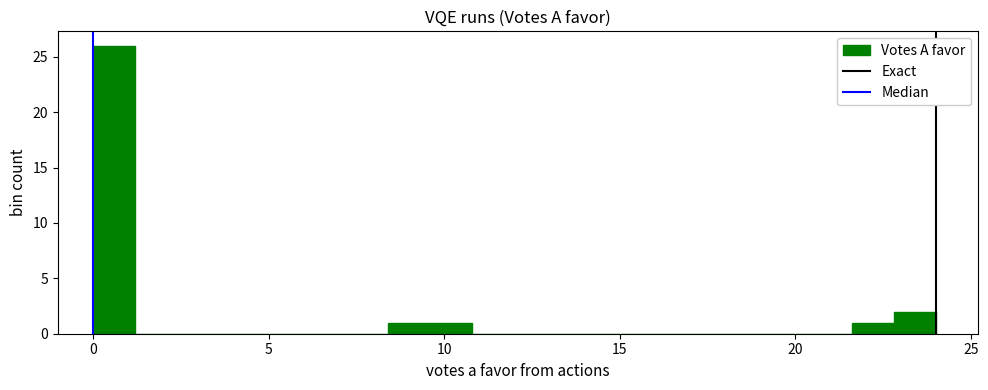

Around what value on the x-axis is the tallest bar? Give the approximate position of its centre, as read against the axis.

0.5